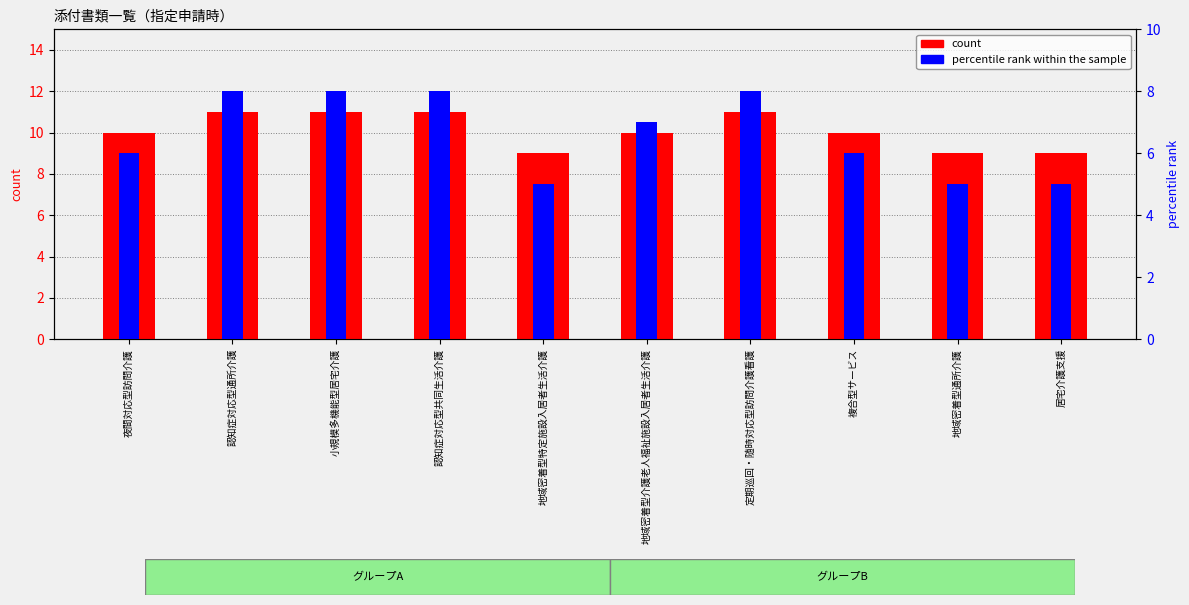

Is it true that count equals 13 at 地域密着型特定施設入居者生活介護?

False